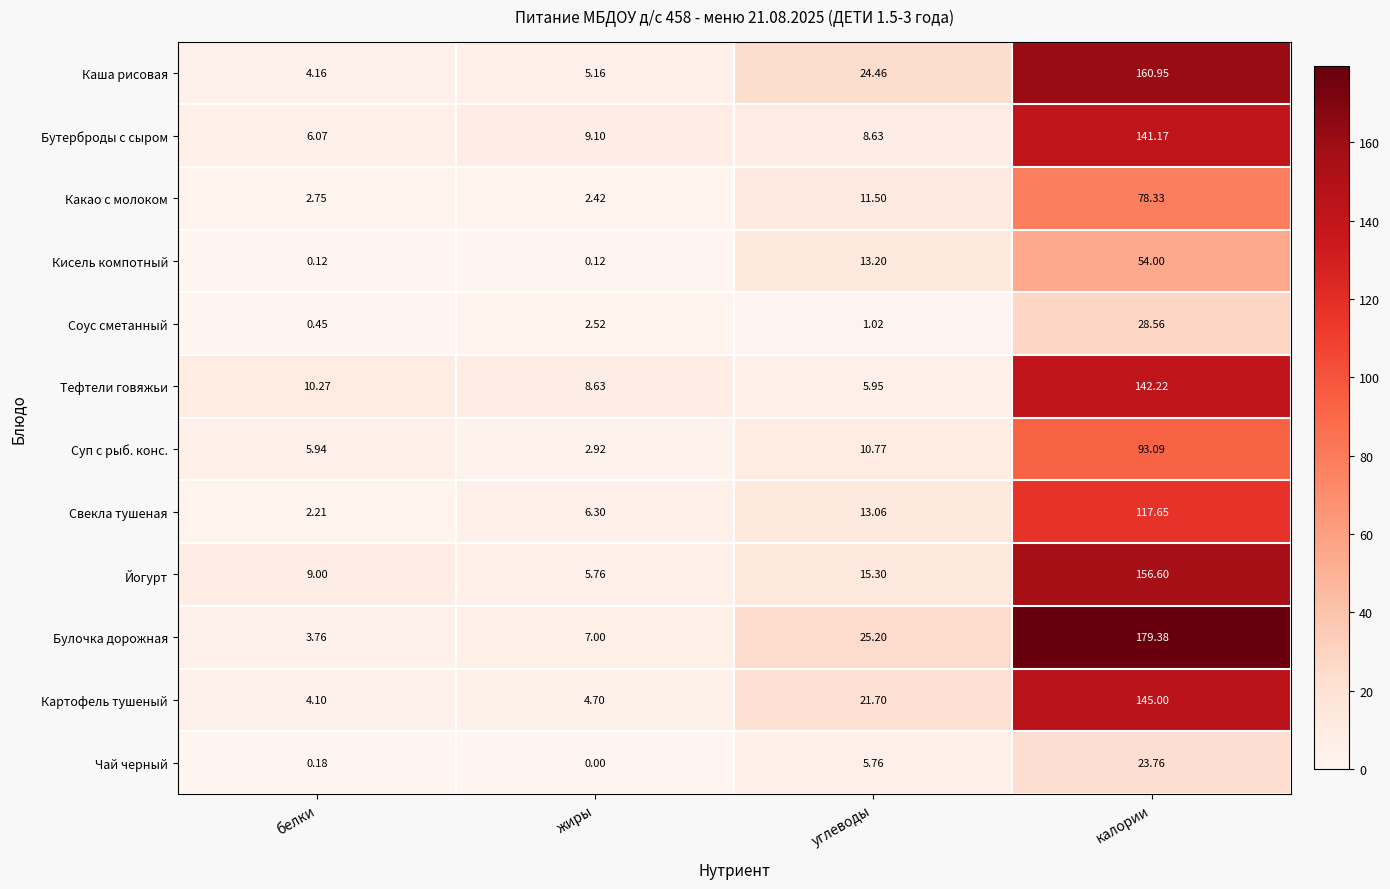

Which series has the largest range (max minus min)?

Булочка дорожная